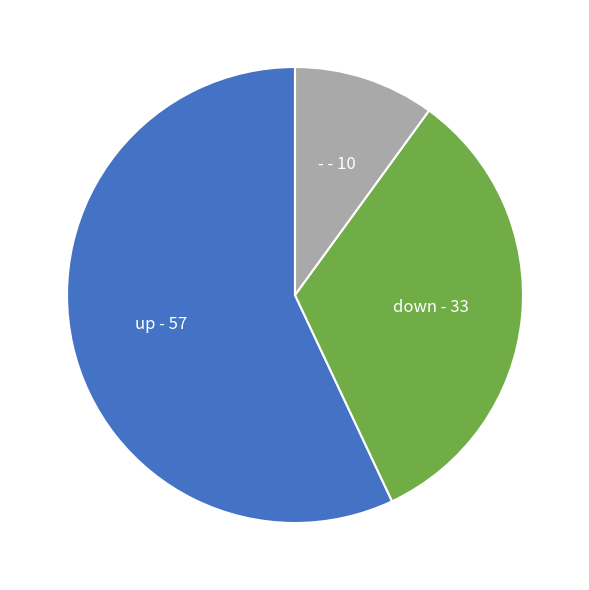

Do down and up together represent more than half of the pie?

Yes